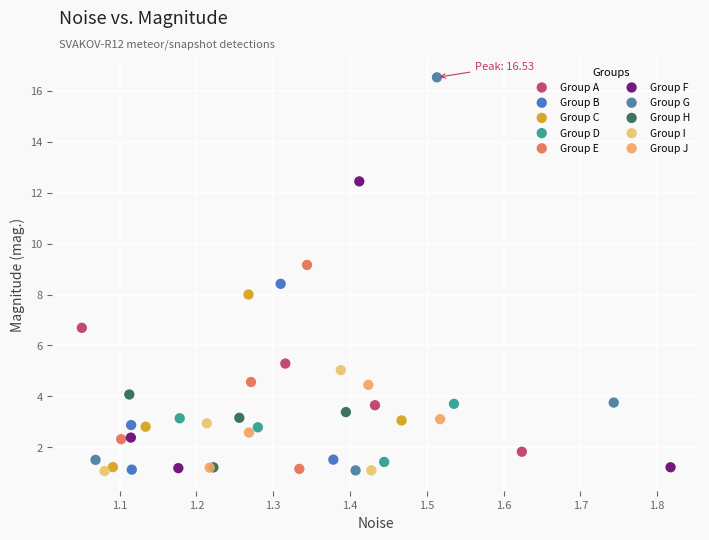

Which series contains the highest Y value?

Group G